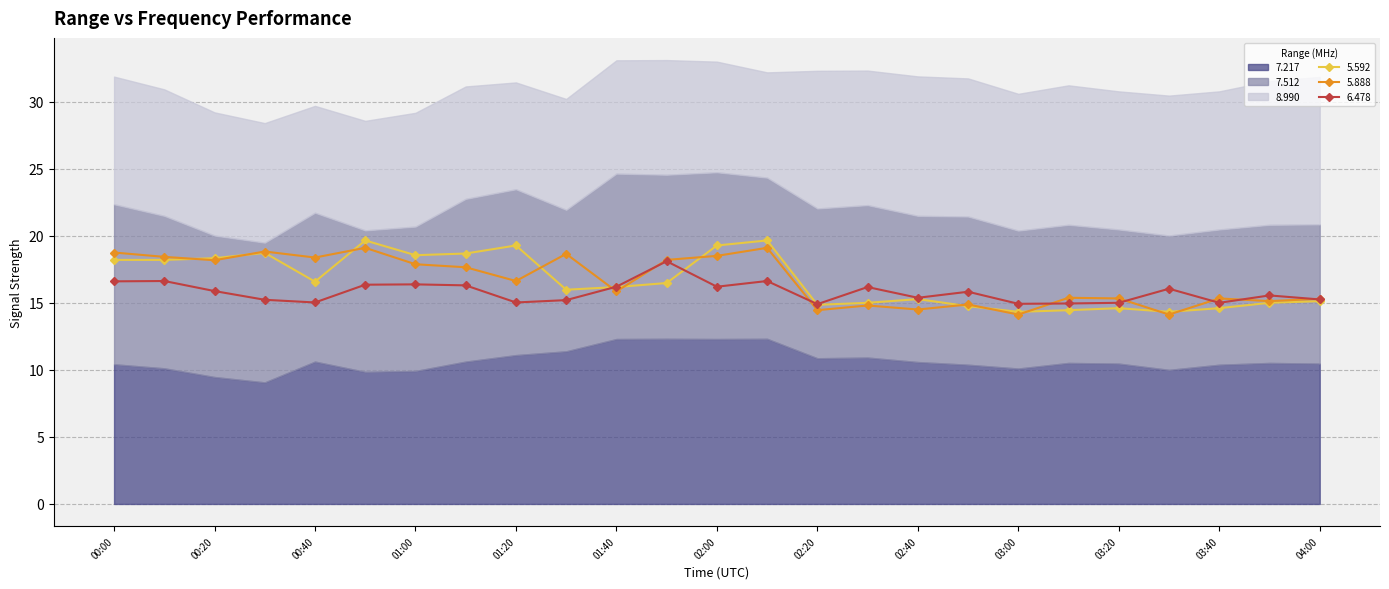

The value of 5.592 at 04:00 is 21.1. True or false?

False